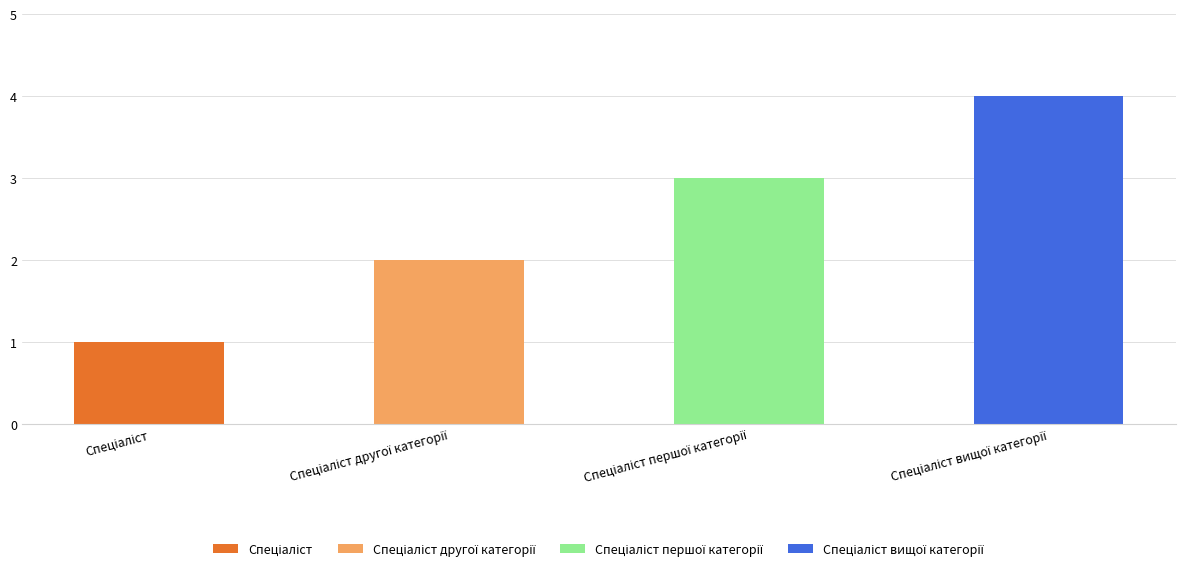

How many data points are above 3?

1